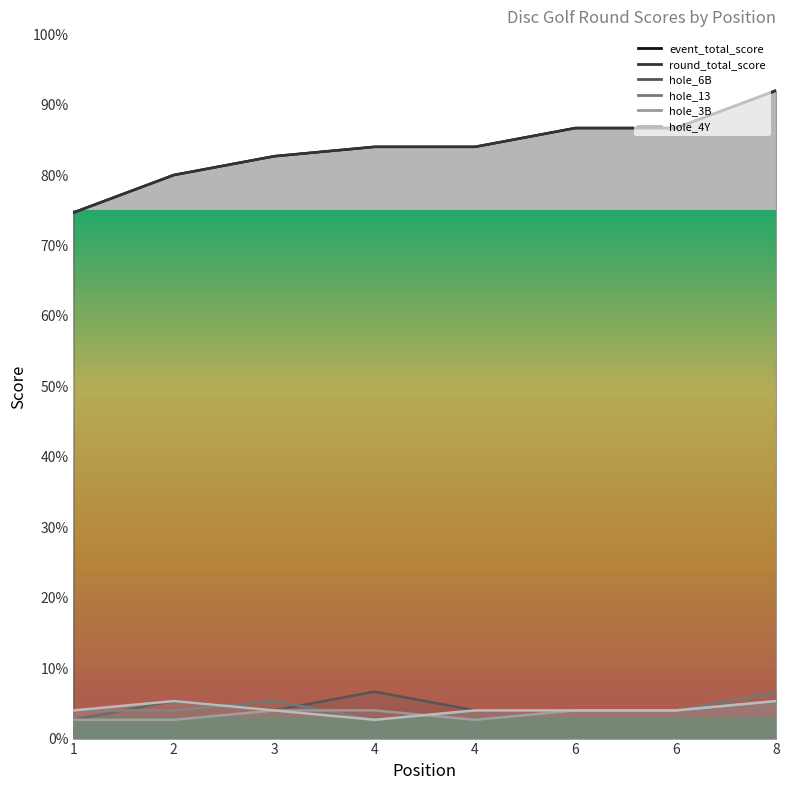

How many values in the hole_3B series are below 4?

3